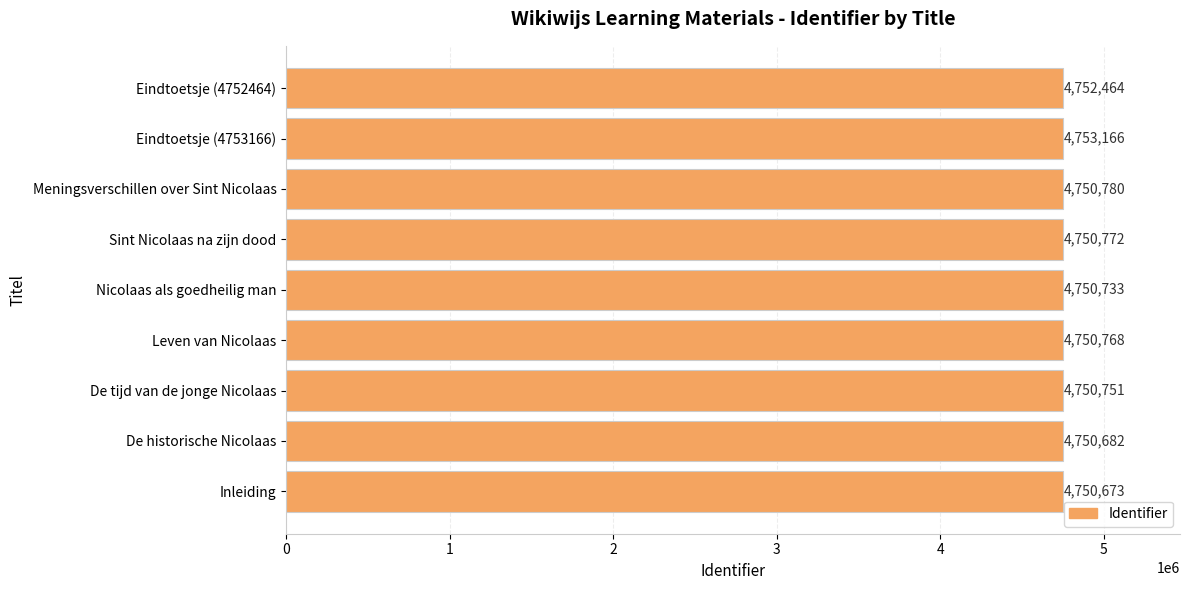

The chart shows a value of 4750772 at Sint Nicolaas na zijn dood. True or false?

True